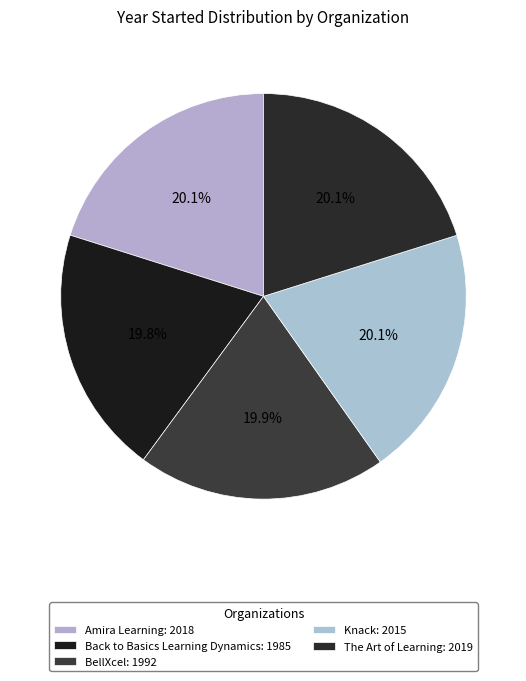

What percentage is the Back to Basics Learning Dynamics slice, to the nearest percent?

20%